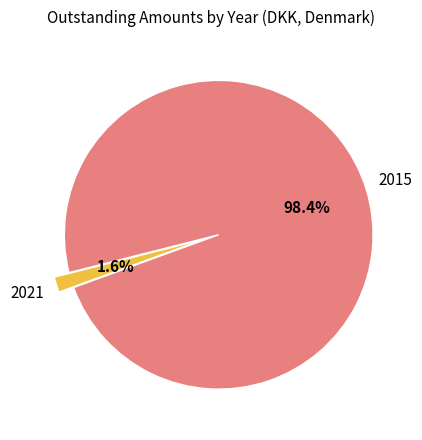

Count the number of slices in the pie.

2